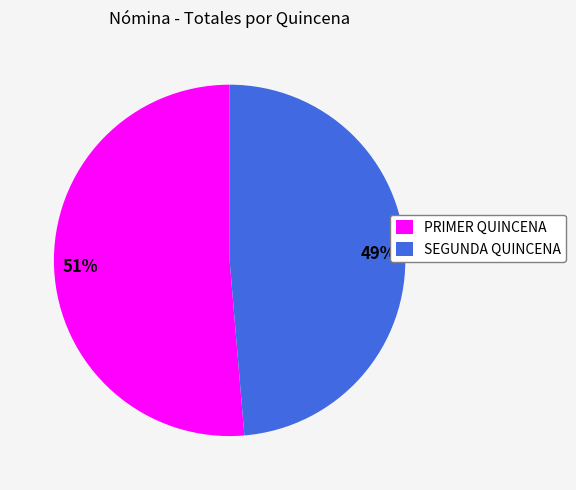

Is SEGUNDA QUINCENA the majority of the pie?

No